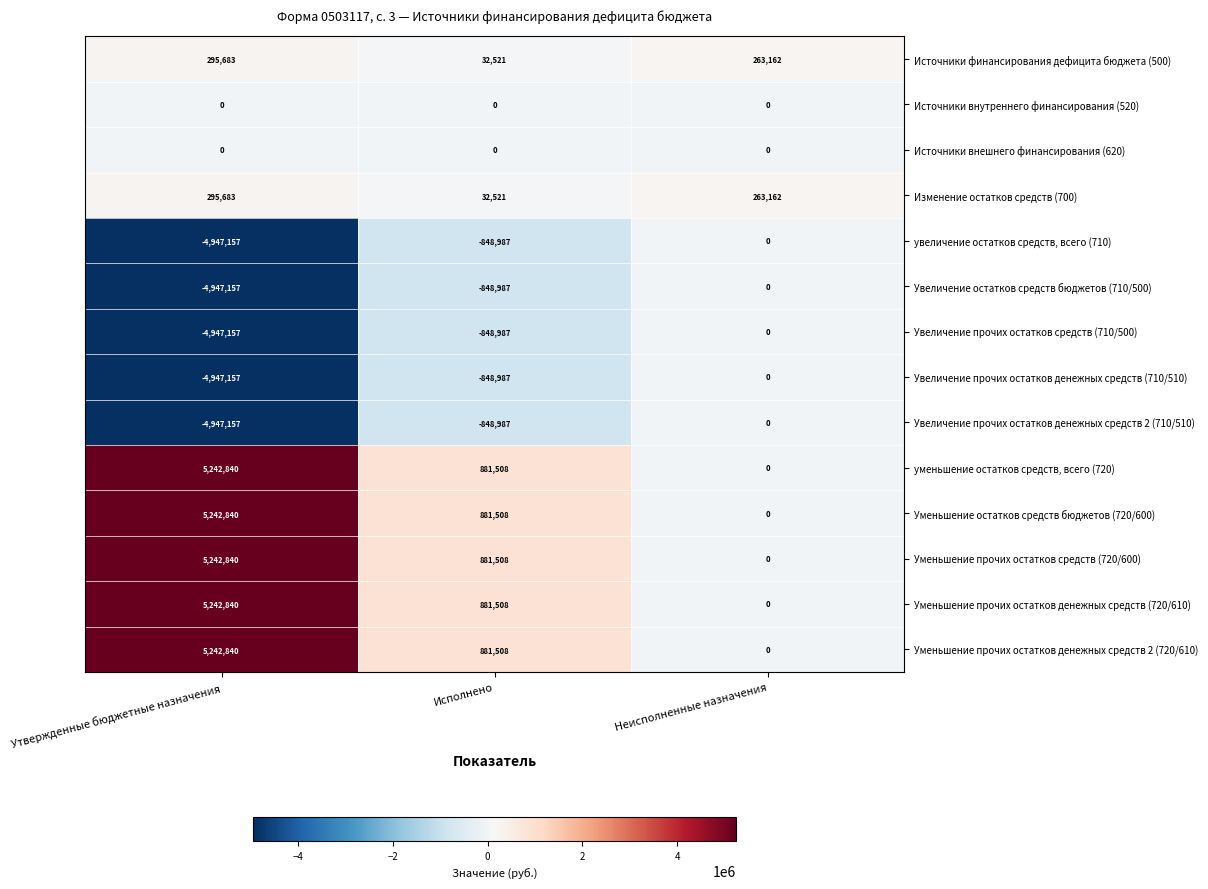

Where is увеличение остатков средств, всего (710) nearest to the value -2473578?

Исполнено